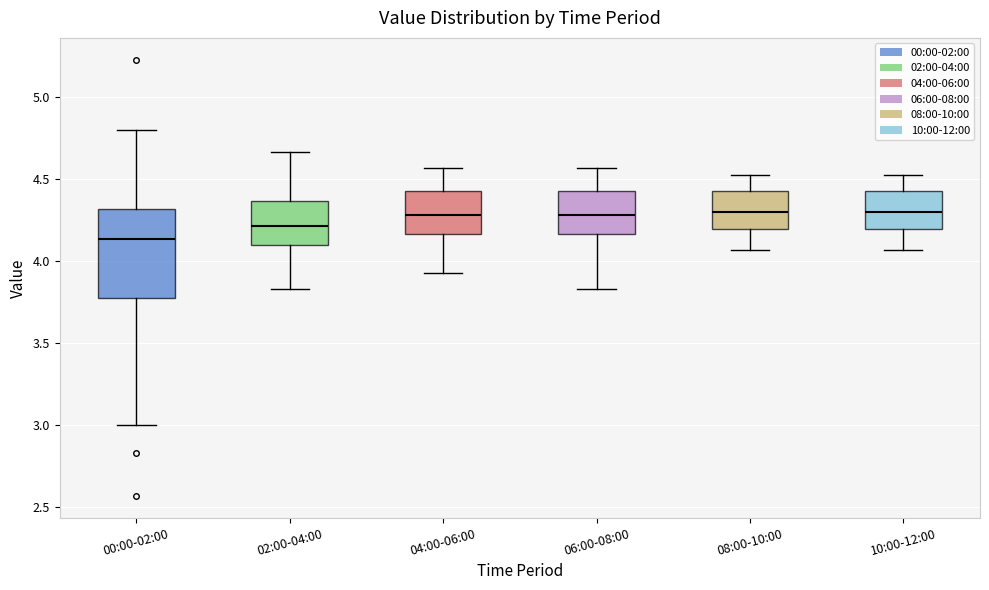

Where is the lower edge of the box for 02:00-04:00 on the y-axis? The values are not printed on the chart, so give them approximately, as read against the axis.

4.10